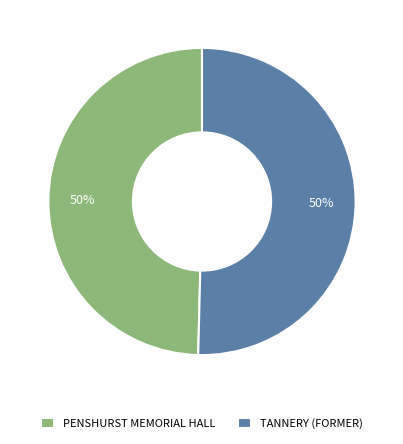

What is the ratio of the value at TANNERY (FORMER) to the value at PENSHURST MEMORIAL HALL?

1.0